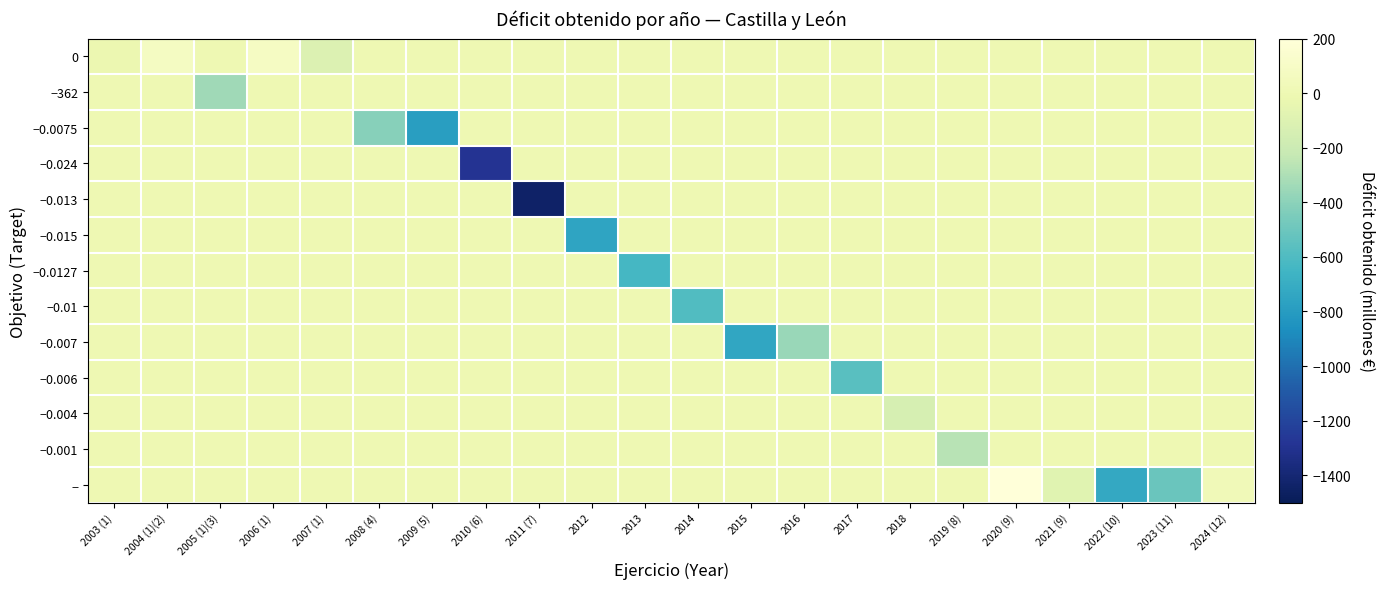

What is the difference between the highest and lowest values at 2009 (5)?

787